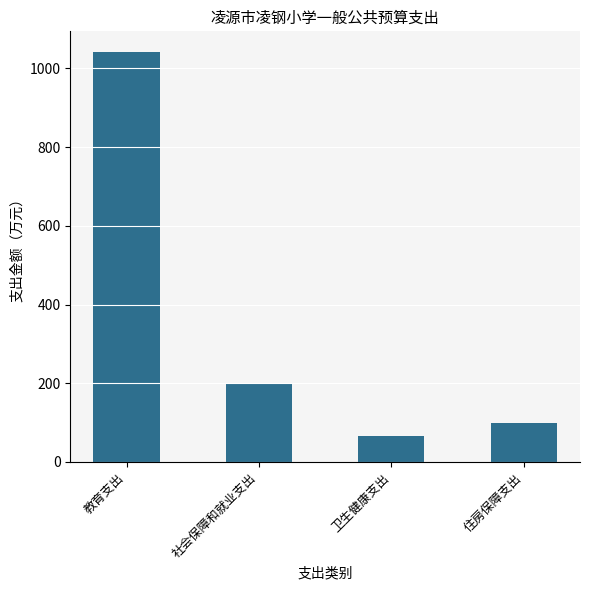

Is it true that the value at 教育支出 is 1042.0?

True